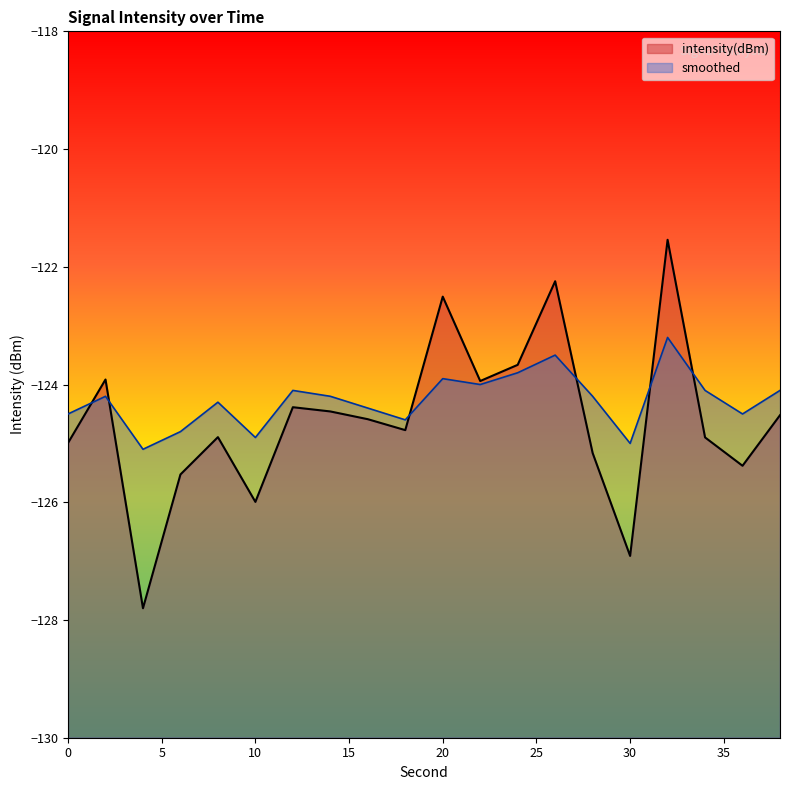

Count the number of data series in this chart.

2